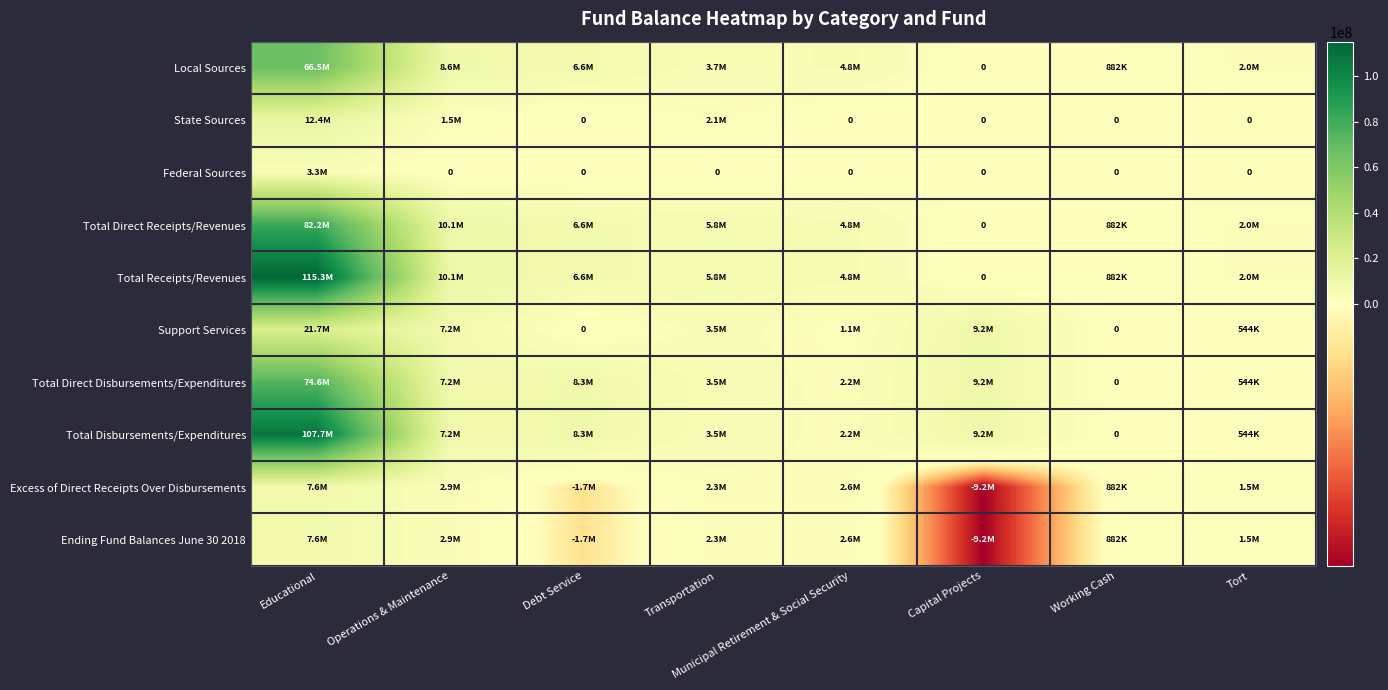

Which series changed the most between Transportation and Working Cash?

Total Direct Receipts/Revenues